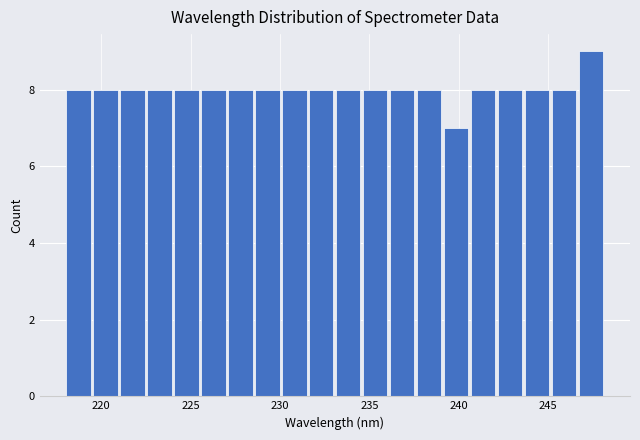

Around what value on the x-axis is the tallest bar? Give the approximate position of its centre, as read against the axis.

247.5